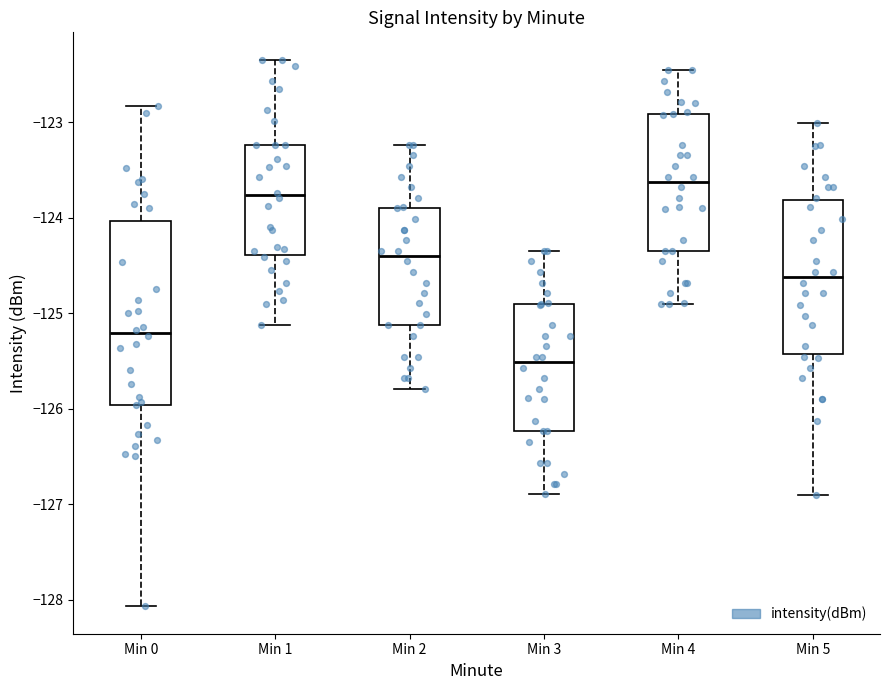

Reading left to right, transcribe this box plot: for each box, give where its median line is, the range the box spans, and where its two whiskers end, as read against the y-axis. The values are not printed on the chart, so give them approximately, as read against the axis.

Min 0: median -125.2, box -126.0 to -124.0, whiskers -128.1 to -122.8
Min 1: median -123.8, box -124.4 to -123.2, whiskers -125.1 to -122.3
Min 2: median -124.4, box -125.1 to -123.9, whiskers -125.8 to -123.2
Min 3: median -125.5, box -126.2 to -124.9, whiskers -126.9 to -124.3
Min 4: median -123.6, box -124.3 to -122.9, whiskers -124.9 to -122.5
Min 5: median -124.6, box -125.4 to -123.8, whiskers -126.9 to -123.0